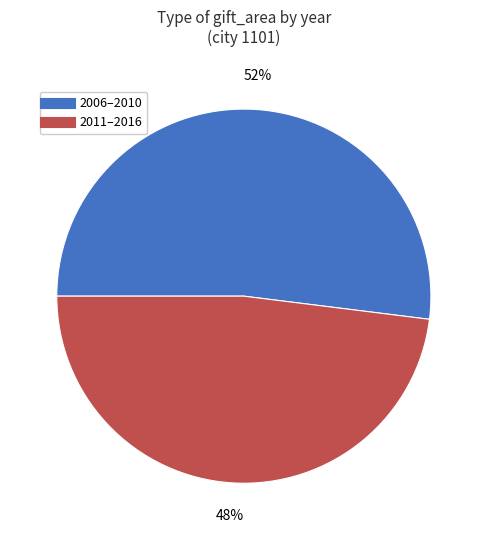

Does any single category account for the majority?

Yes